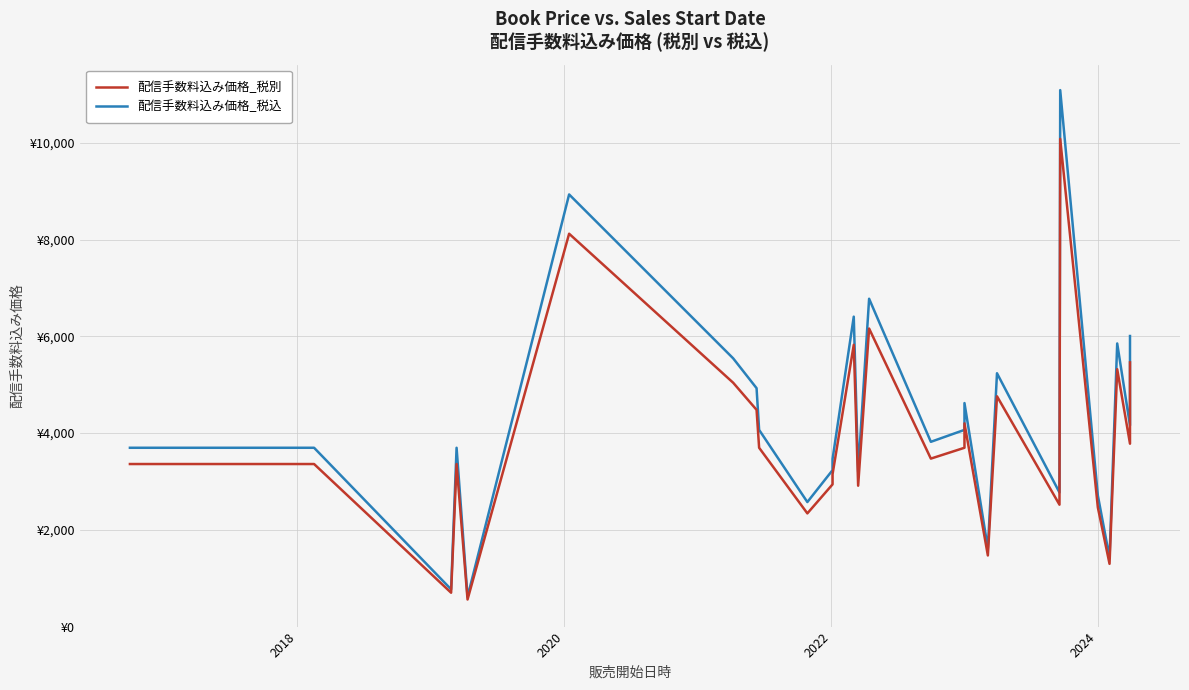

True or false: 配信手数料込み価格_税別 and 配信手数料込み価格_税込 intersect in this chart.

False